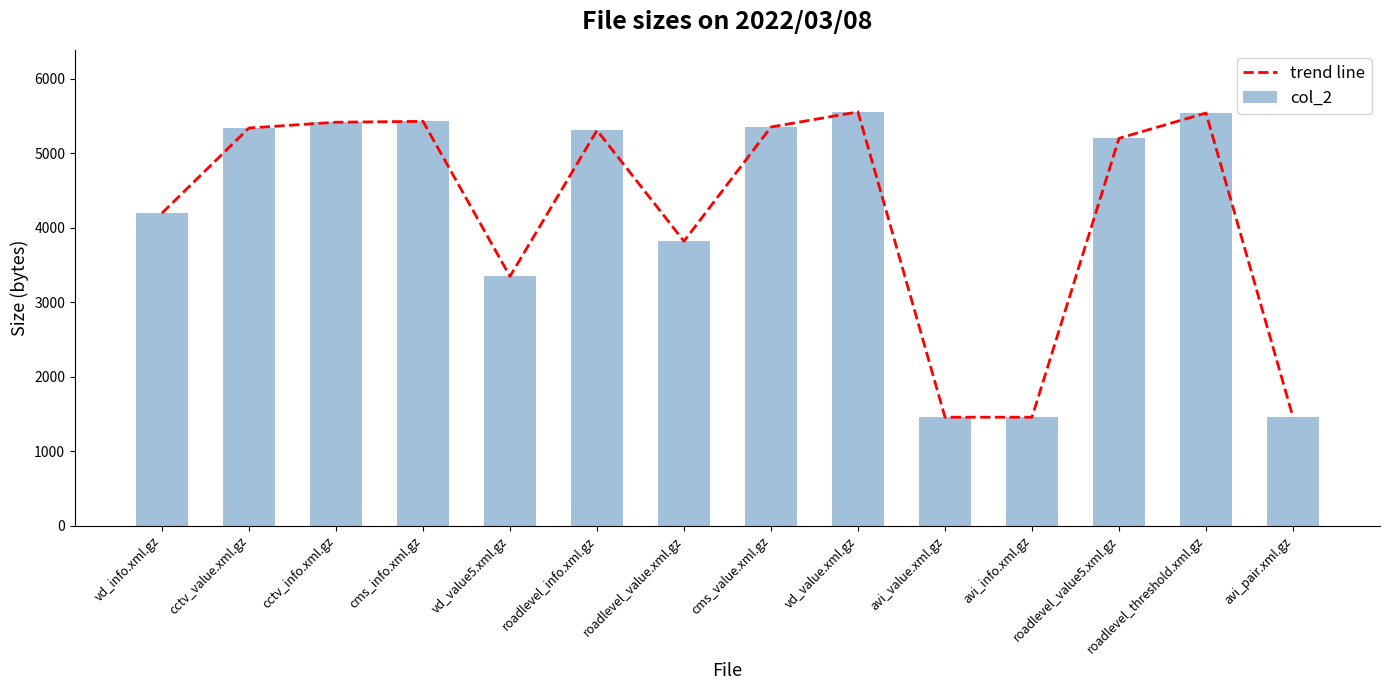

Reading left to right, extract all data points from this chart.

trend line: 4193	5336	5413	5425	3344	5304	3816	5349	5552	1454	1454	5197	5537	1454
col_2: 4193	5336	5413	5425	3344	5304	3816	5349	5552	1454	1454	5197	5537	1454